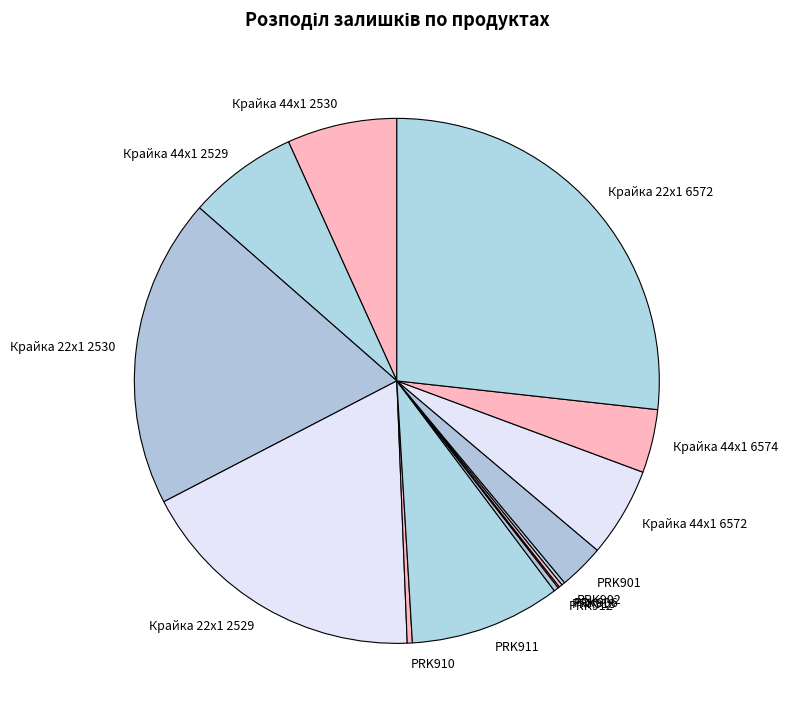

The Крайка 44x1 2530 slice represents 7% of the pie. True or false?

True